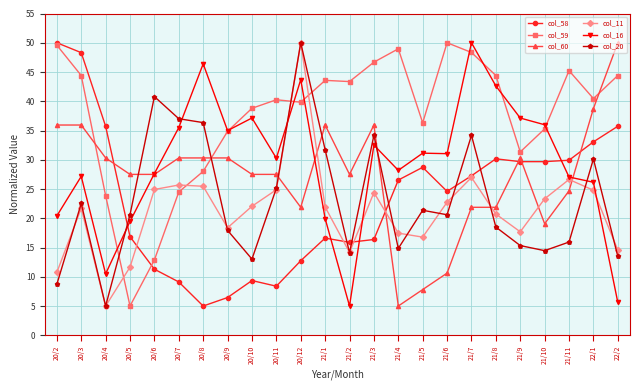

What position from the left is 21/5?

16